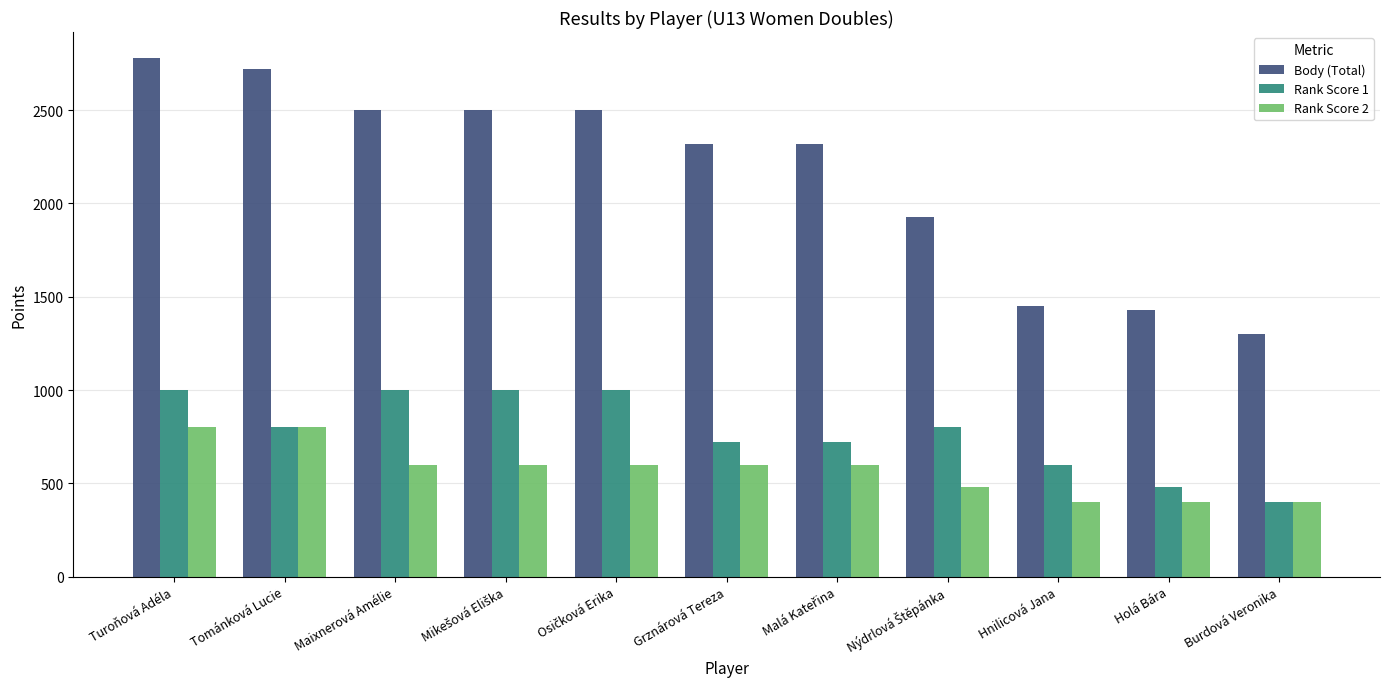

What is the average value of the Rank Score 1 series?

775